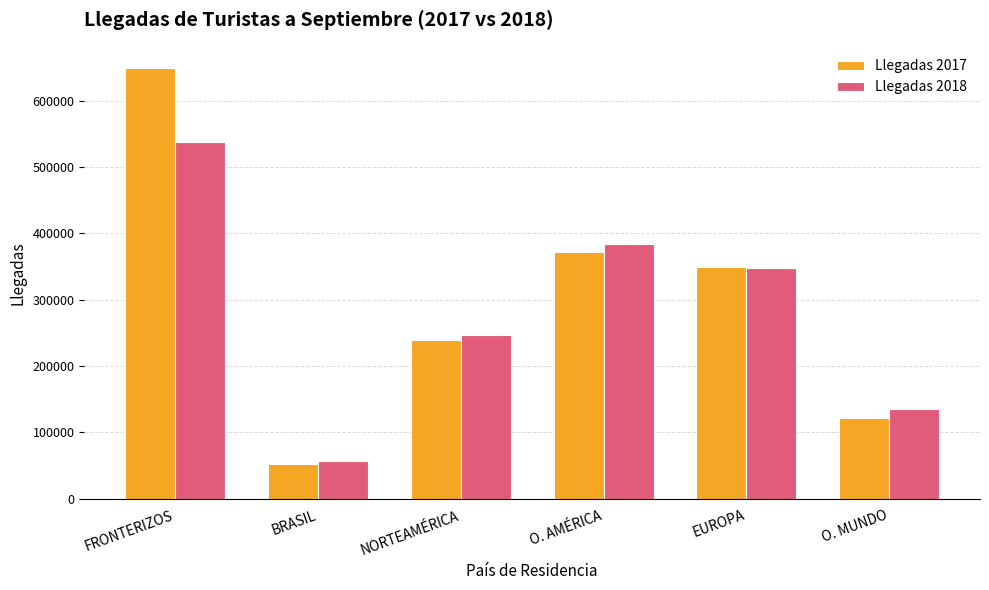

At which category is the sum across all series the highest?

FRONTERIZOS